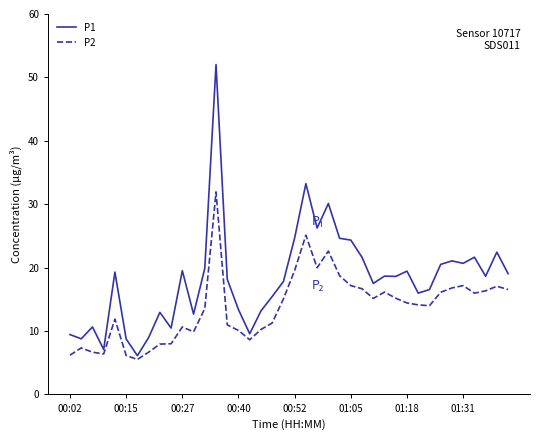

Does the chart display data point markers on the line(s)?

No